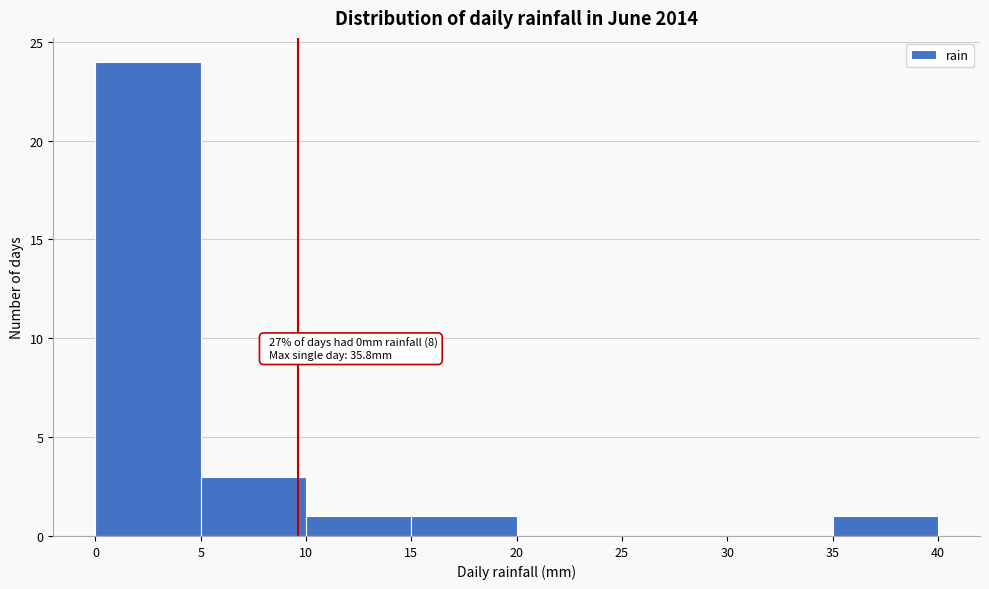

Which range on the x-axis has the tallest bar?

0 to 5